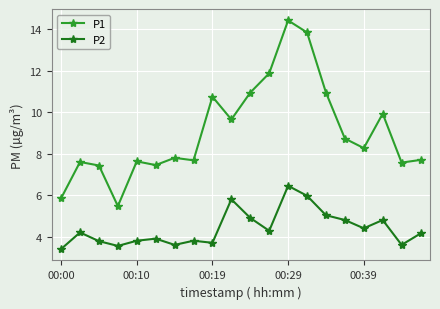

What is the greatest value displayed?

14.4